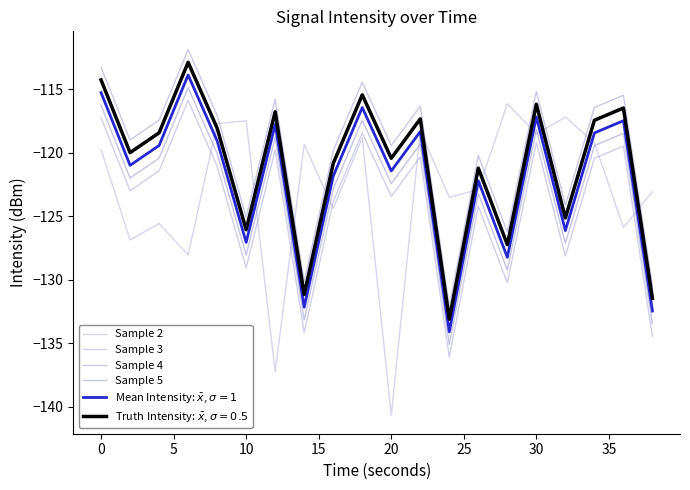

Is this an area chart (filled region under the line)?

No